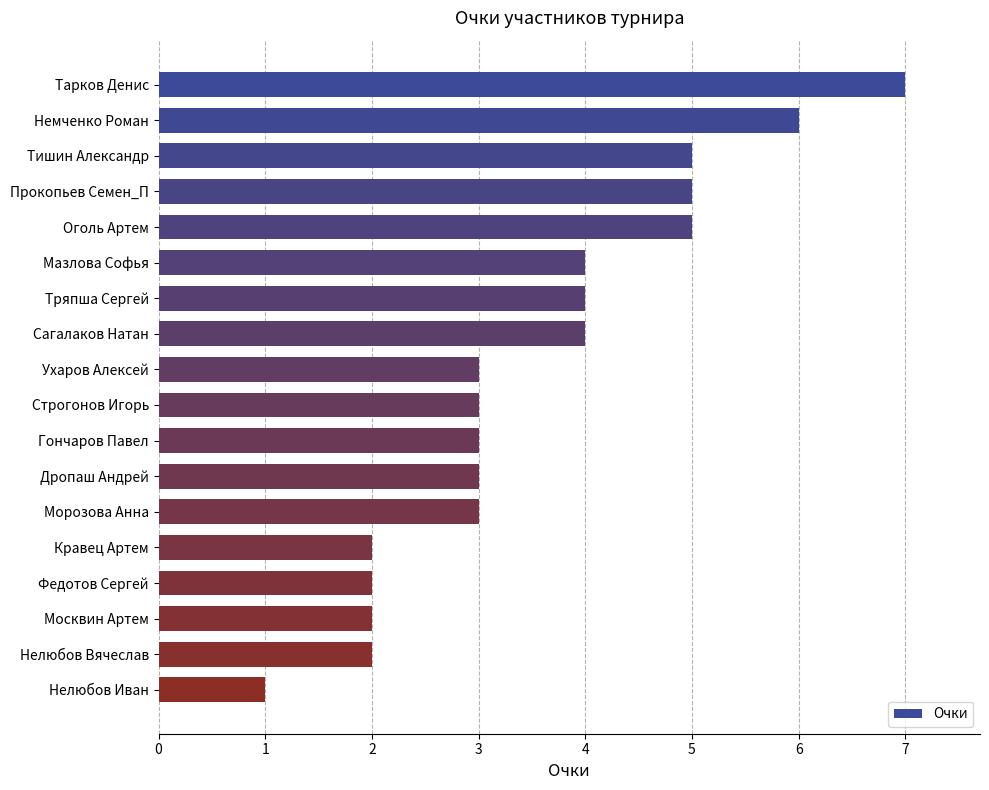

What is the greatest value displayed?

7